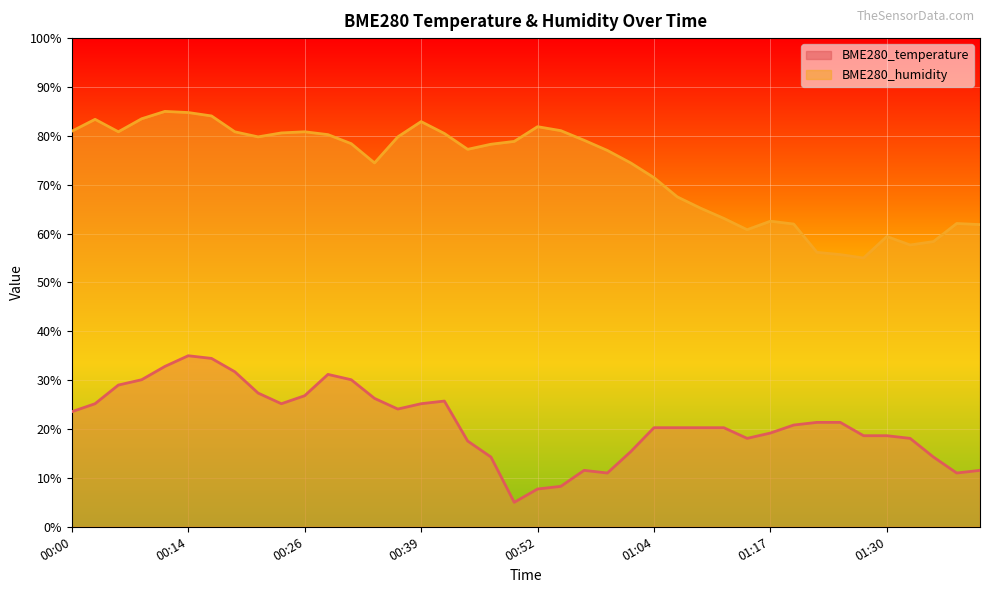

What is the average value of the BME280_temperature series?

21.2